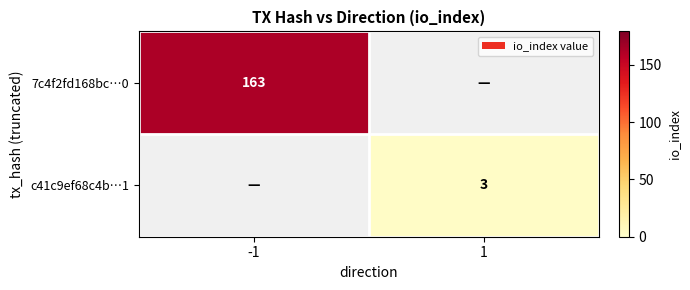

The c41c9ef68c4b…1 series shows 1 at 1. True or false?

False